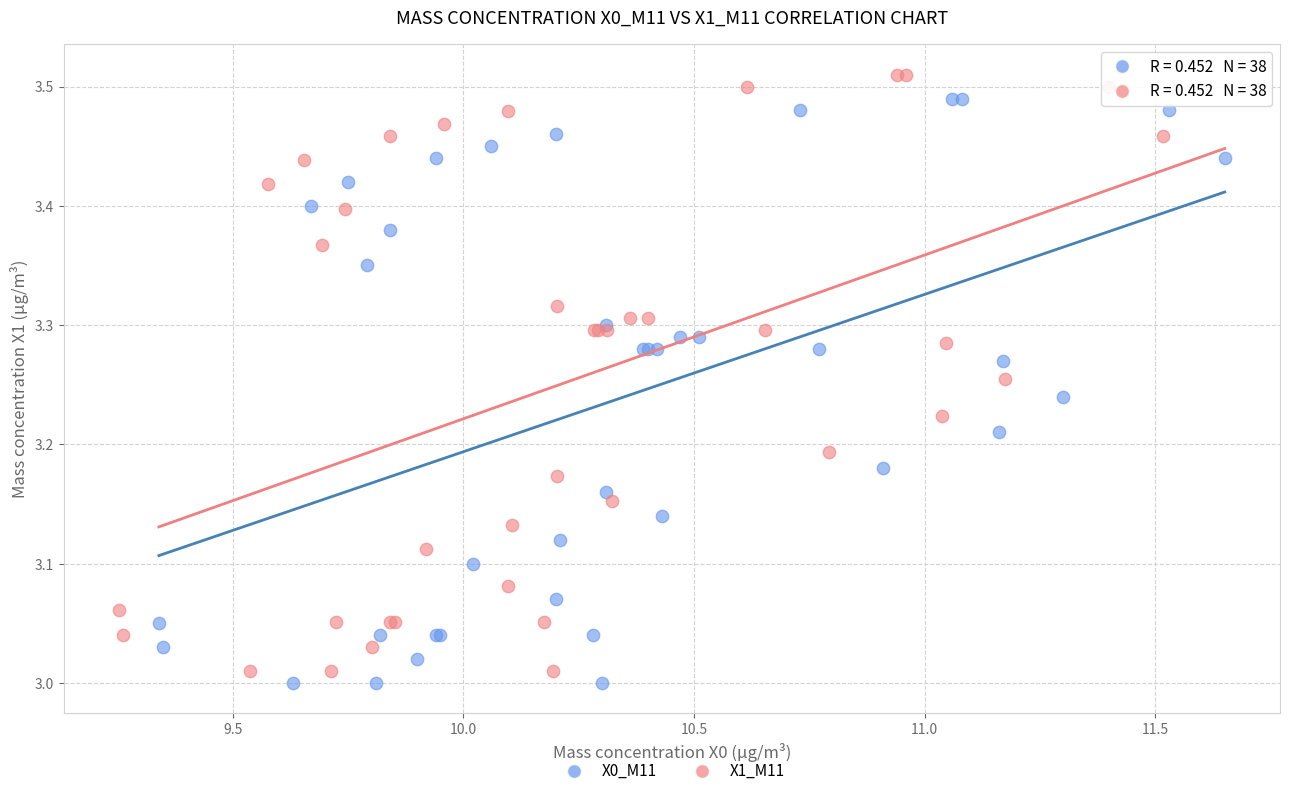

Which series has the widest spread of Y values?

X1_M11